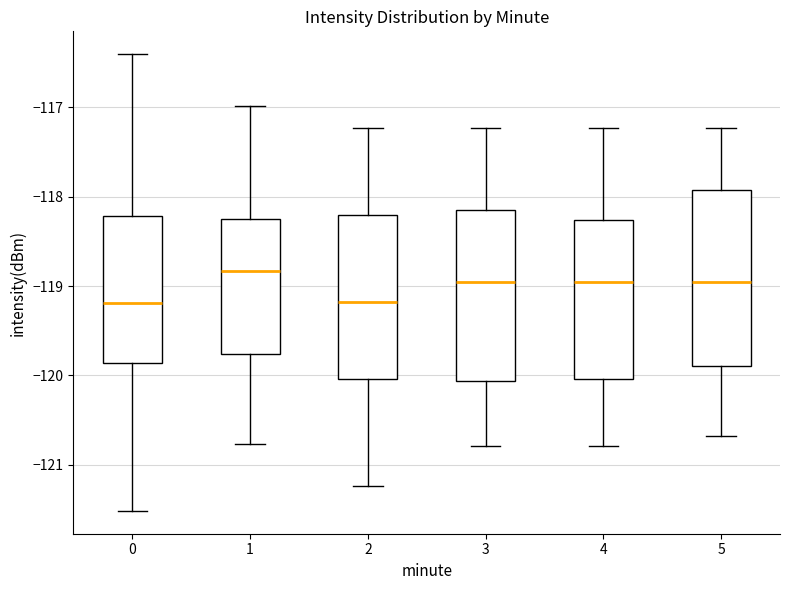

Reading left to right, transcribe this box plot: for each box, give where its median line is, the range the box spans, and where its two whiskers end, as read against the y-axis. The values are not printed on the chart, so give them approximately, as read against the axis.

0: median -119.2, box -119.9 to -118.2, whiskers -121.5 to -116.4
1: median -118.8, box -119.8 to -118.3, whiskers -120.8 to -117.0
2: median -119.2, box -120.0 to -118.2, whiskers -121.2 to -117.2
3: median -119.0, box -120.1 to -118.2, whiskers -120.8 to -117.2
4: median -119.0, box -120.0 to -118.3, whiskers -120.8 to -117.2
5: median -119.0, box -119.9 to -117.9, whiskers -120.7 to -117.2